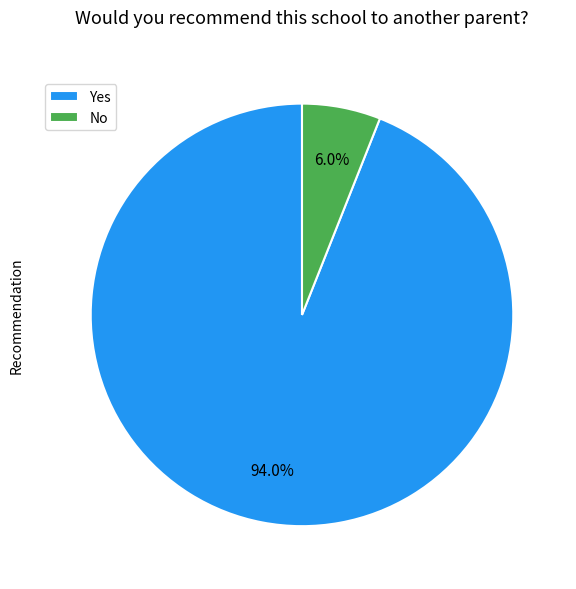

To the nearest percent, what portion does No represent?

6%